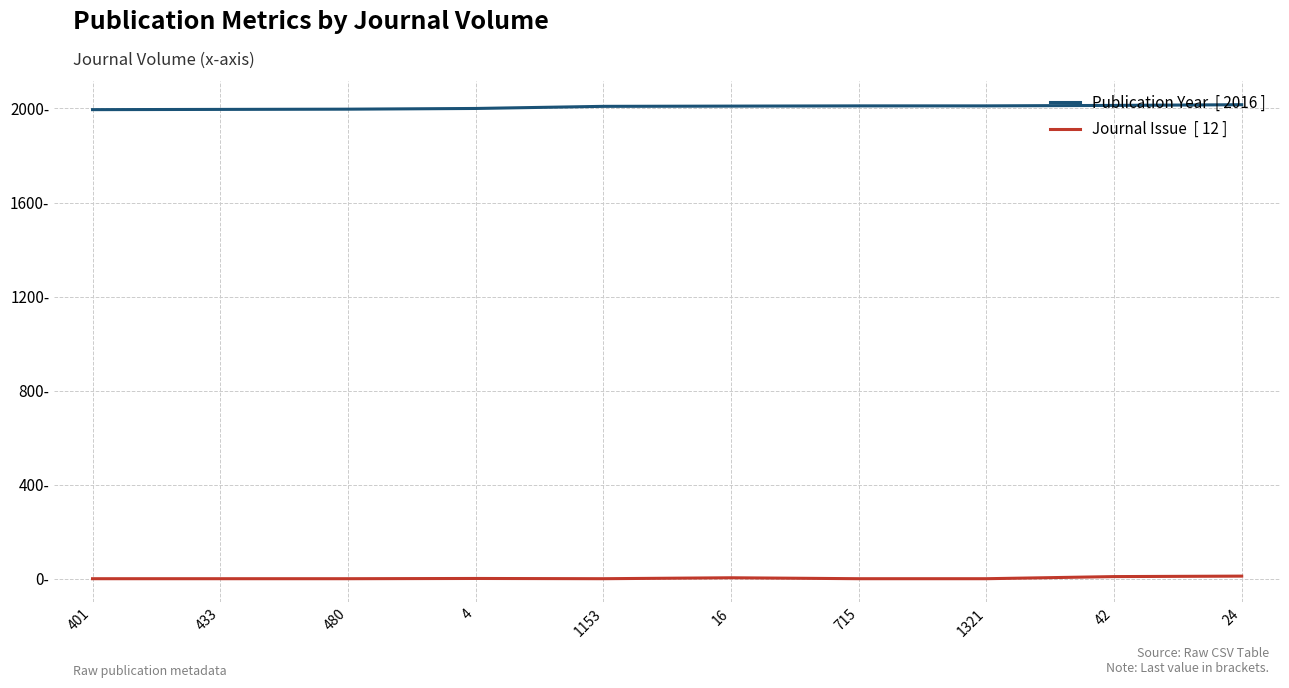

Does the chart display data point markers on the line(s)?

No